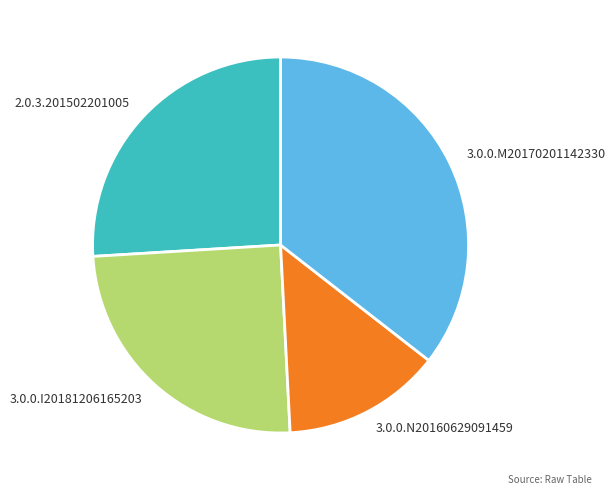

Count the number of slices in the pie.

4